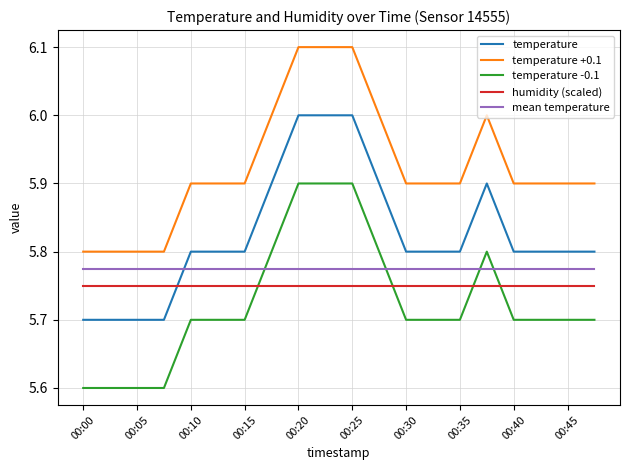

True or false: humidity (scaled) and temperature +0.1 cross at least once.

False